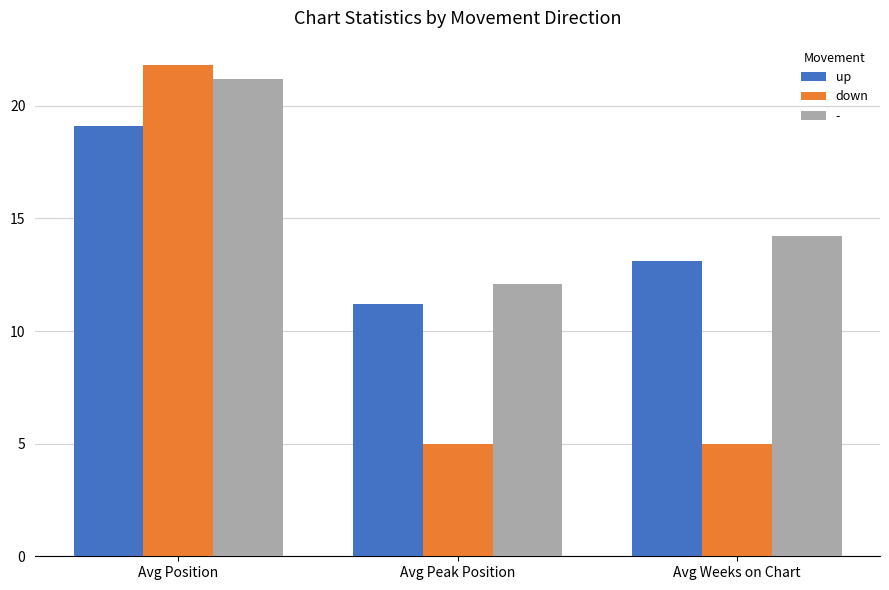

What is the average value of the up series?

14.5